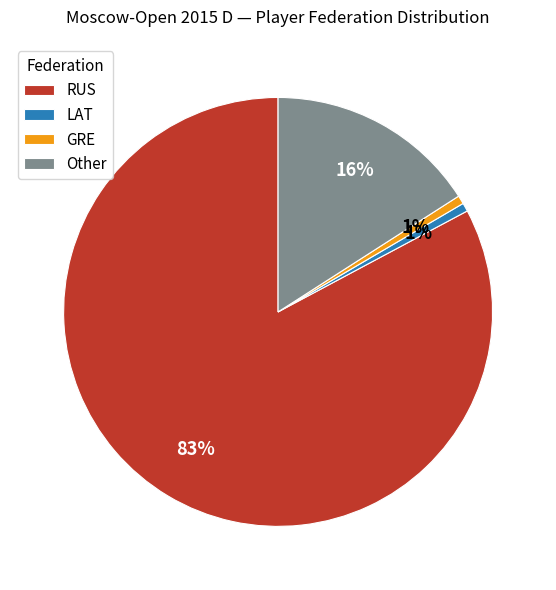

Which category has the biggest portion of the pie?

RUS